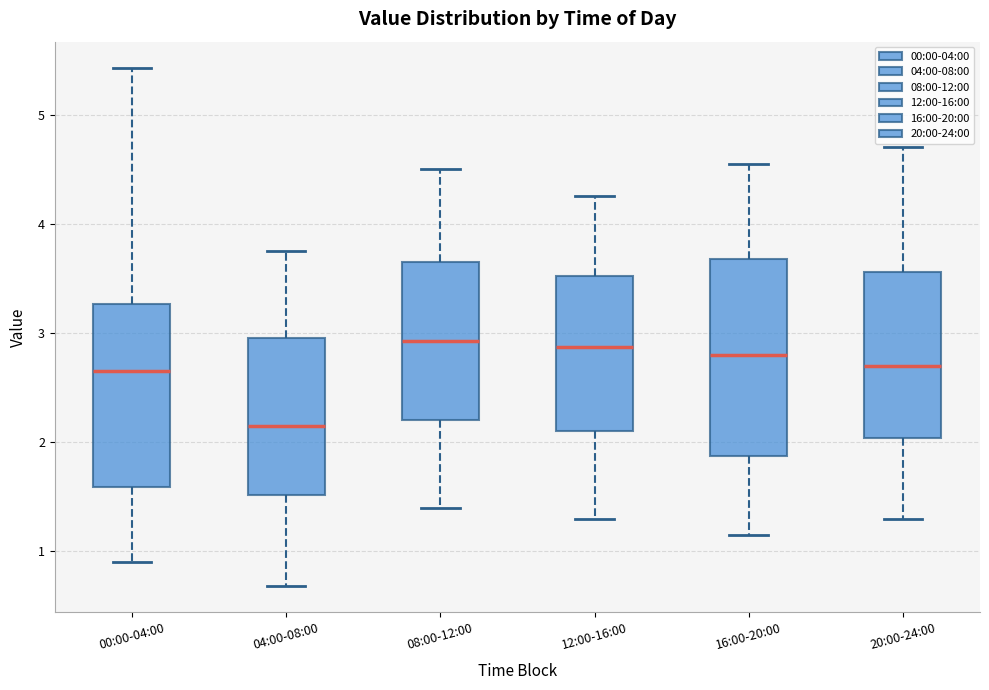

Reading left to right, transcribe this box plot: for each box, give where its median line is, the range the box spans, and where its two whiskers end, as read against the y-axis. The values are not printed on the chart, so give them approximately, as read against the axis.

00:00-04:00: median 2.7, box 1.6 to 3.3, whiskers 0.9 to 5.4
04:00-08:00: median 2.2, box 1.5 to 3.0, whiskers 0.7 to 3.8
08:00-12:00: median 2.9, box 2.2 to 3.7, whiskers 1.4 to 4.5
12:00-16:00: median 2.9, box 2.1 to 3.5, whiskers 1.3 to 4.3
16:00-20:00: median 2.8, box 1.9 to 3.7, whiskers 1.2 to 4.6
20:00-24:00: median 2.7, box 2.0 to 3.6, whiskers 1.3 to 4.7